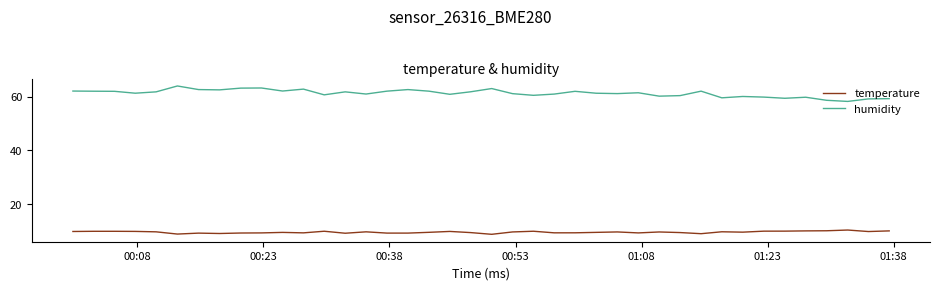

Which series has the largest total across all categories?

humidity